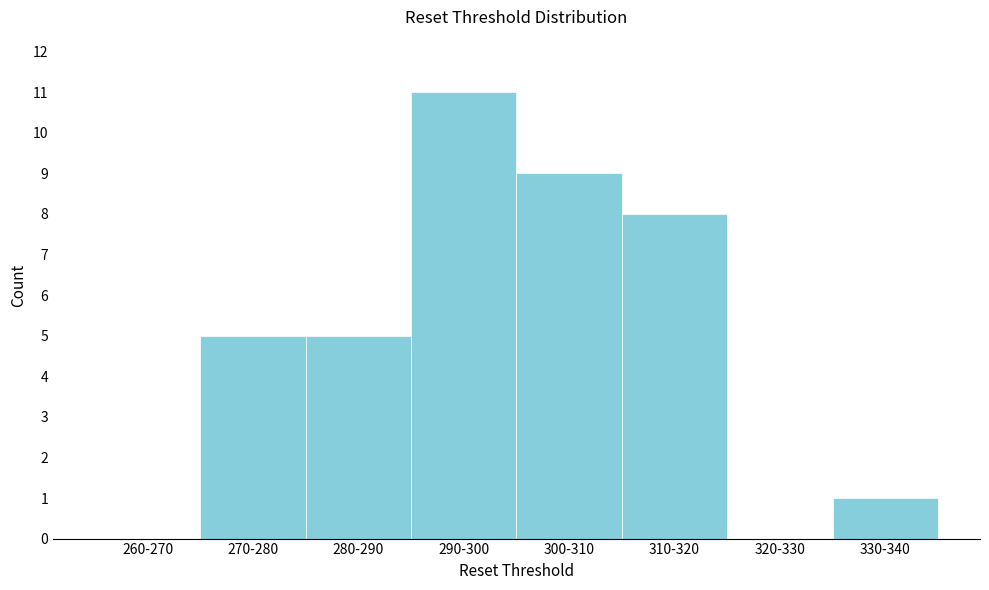

Reading right to left, list all the values displayed in this chart.

330-340=1	320-330=0	310-320=8	300-310=9	290-300=11	280-290=5	270-280=5	260-270=0